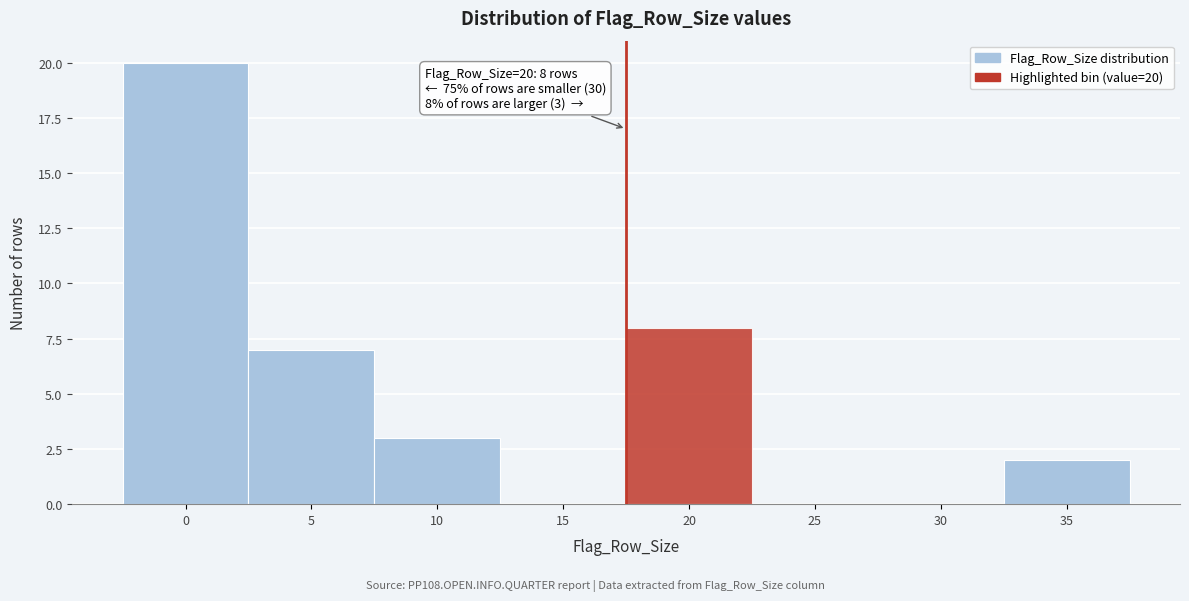

Reading right to left, transcribe all the data shown in this chart.

35=2	30=0	25=0	20=8	15=0	10=3	5=7	0=20